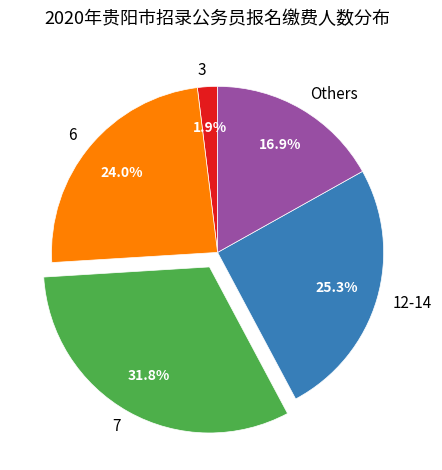

Rank the categories by value from highest to lowest.

7, 12-14, 6, Others, 3